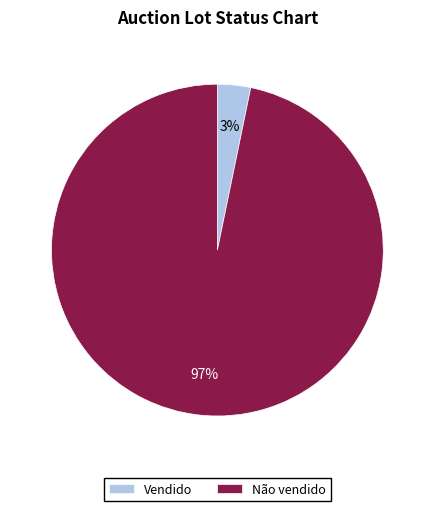

Is the sum of Não vendido and Vendido greater than half?

Yes